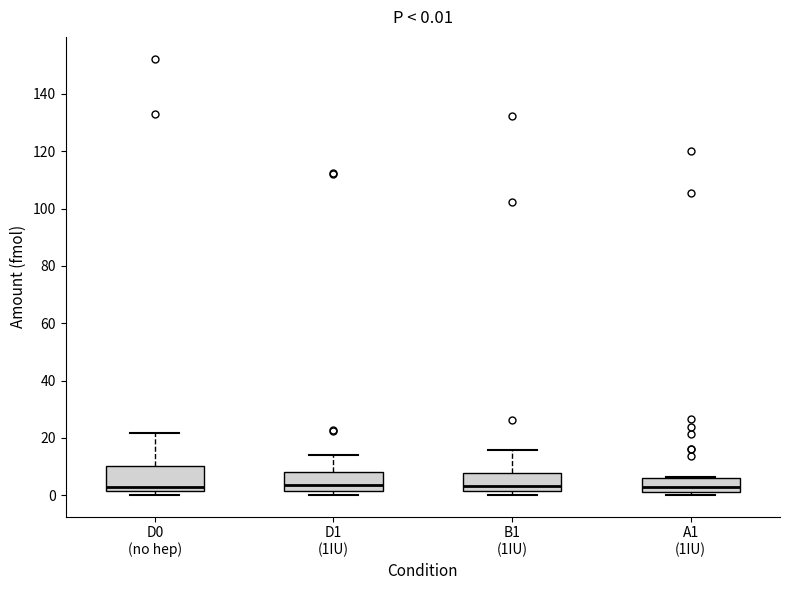

Which box is the tallest, from its lower edge to its upper edge?

D0 (no hep)